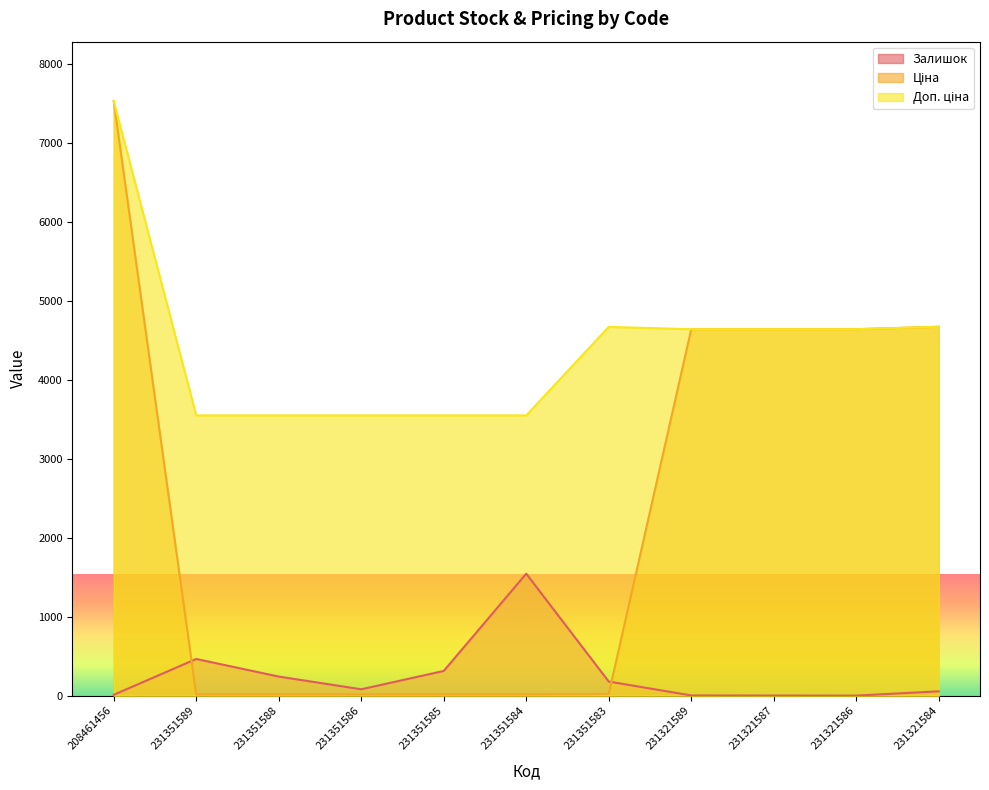

Reading left to right, extract all data points from this chart.

Залишок: 208461456=11.0	231351589=465.0	231351588=242.0	231351586=81.0	231351585=313.0	231351584=1545.0	231351583=179.0	231321589=3.0	231321587=2.0	231321586=1.0	231321584=55.0
Ціна: 208461456=7530.7	231351589=15.8	231351588=15.8	231351586=15.8	231351585=15.8	231351584=15.8	231351583=20.8	231321589=4642.5	231321587=4642.5	231321586=4642.5	231321584=4672.9
Доп. ціна: 208461456=7530.7	231351589=3550.0	231351588=3550.0	231351586=3550.0	231351585=3550.0	231351584=3550.0	231351583=4671.0	231321589=4642.0	231321587=4642.0	231321586=4642.0	231321584=4673.0